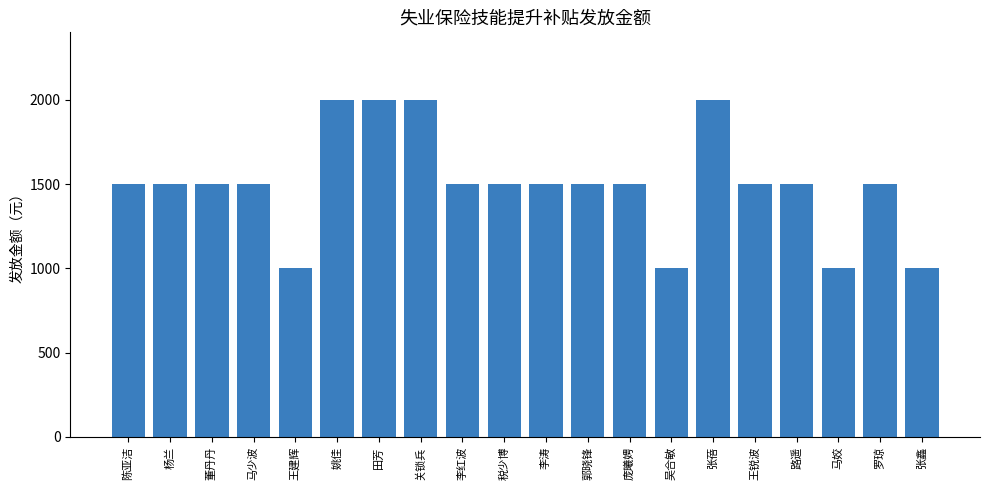

Between 王锐波 and 张鑫, which is larger?

王锐波